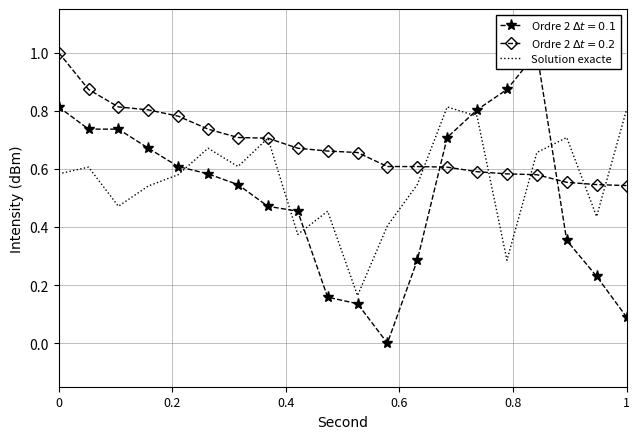

True or false: Solution exacte has a value of 0.8 at 1.

True